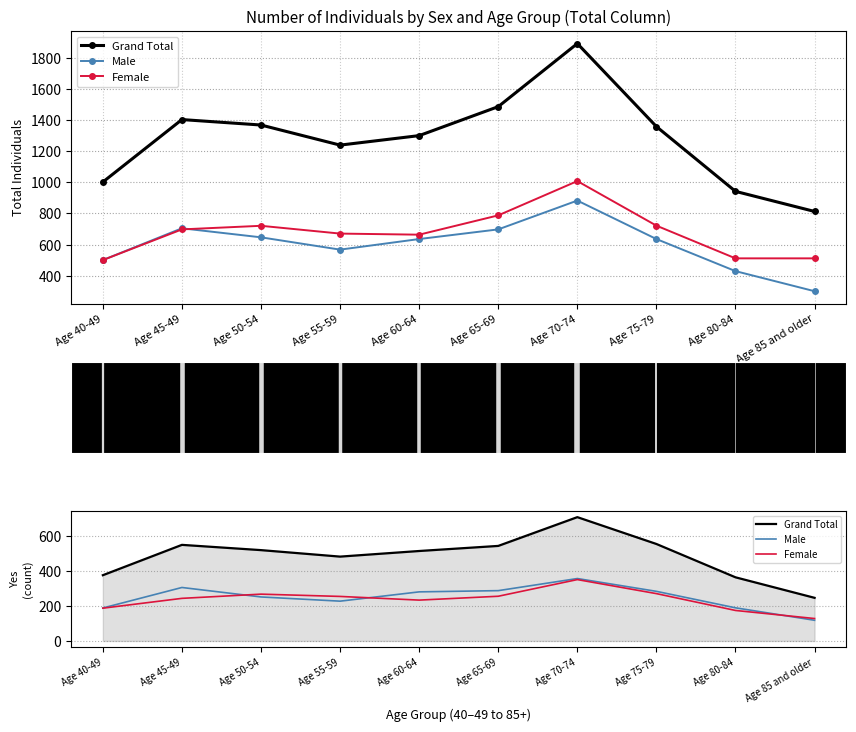

Reading left to right, list all the values displayed in this chart.

Grand Total: Age 40-49=375	Age 45-49=548	Age 50-54=518	Age 55-59=481	Age 60-64=513	Age 65-69=542	Age 70-74=706	Age 75-79=553	Age 80-84=363	Age 85 and older=246
Male: Age 40-49=188	Age 45-49=305	Age 50-54=251	Age 55-59=227	Age 60-64=280	Age 65-69=287	Age 70-74=356	Age 75-79=283	Age 80-84=189	Age 85 and older=118
Female: Age 40-49=187	Age 45-49=243	Age 50-54=267	Age 55-59=254	Age 60-64=233	Age 65-69=255	Age 70-74=350	Age 75-79=270	Age 80-84=174	Age 85 and older=128